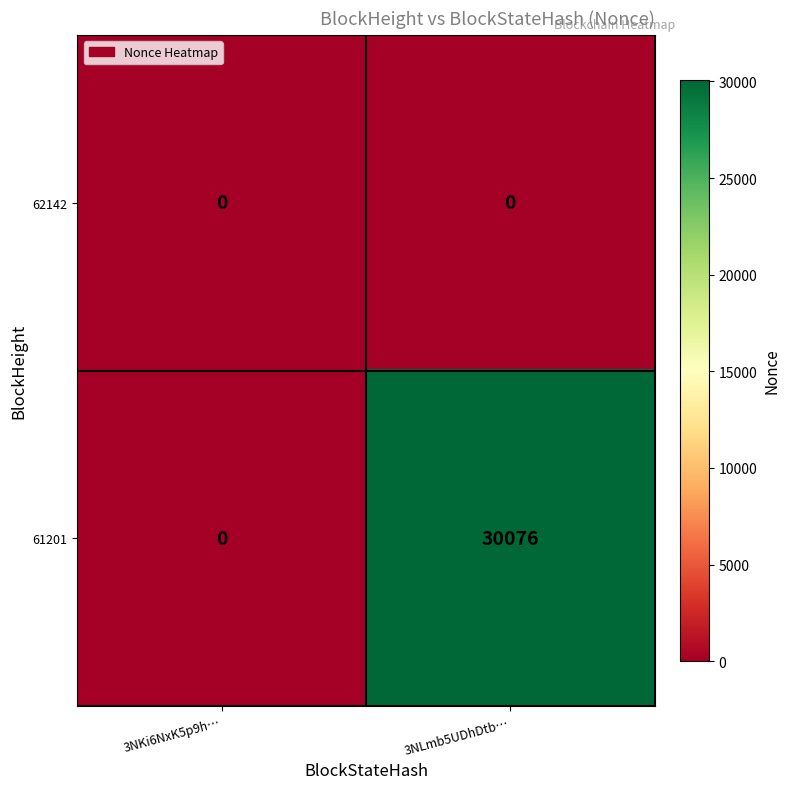

Reading left to right, what are all the values shown in this chart?

62142: 0	0
61201: 0	30076